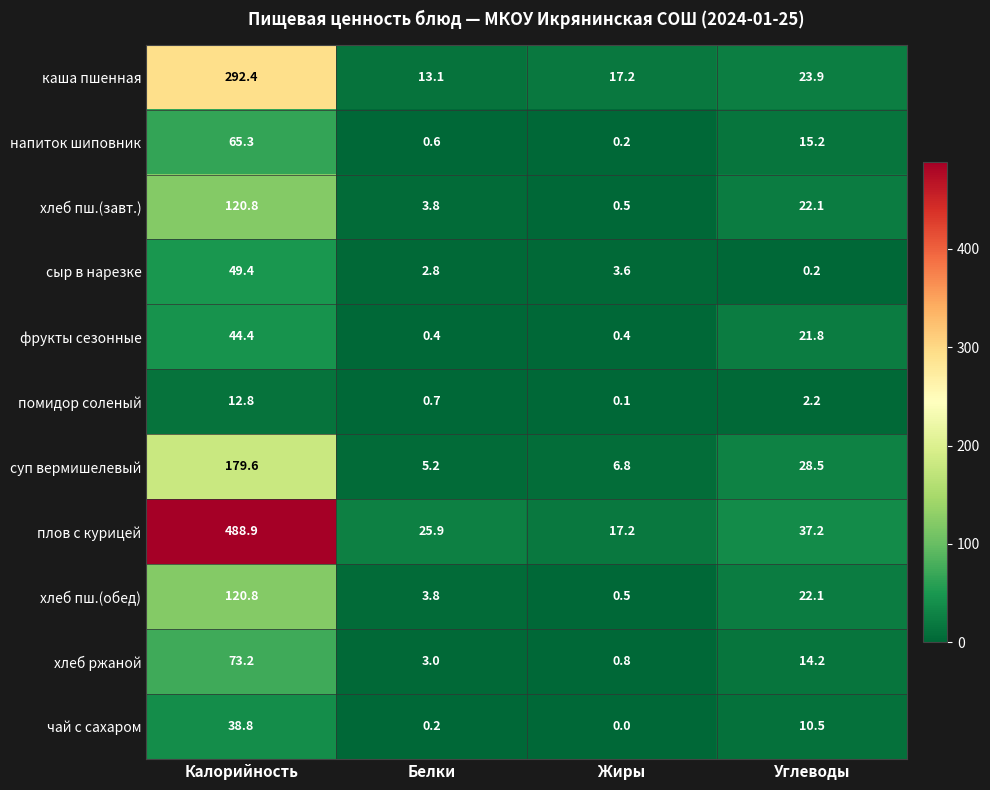

Which series has the largest total across all categories?

плов с курицей